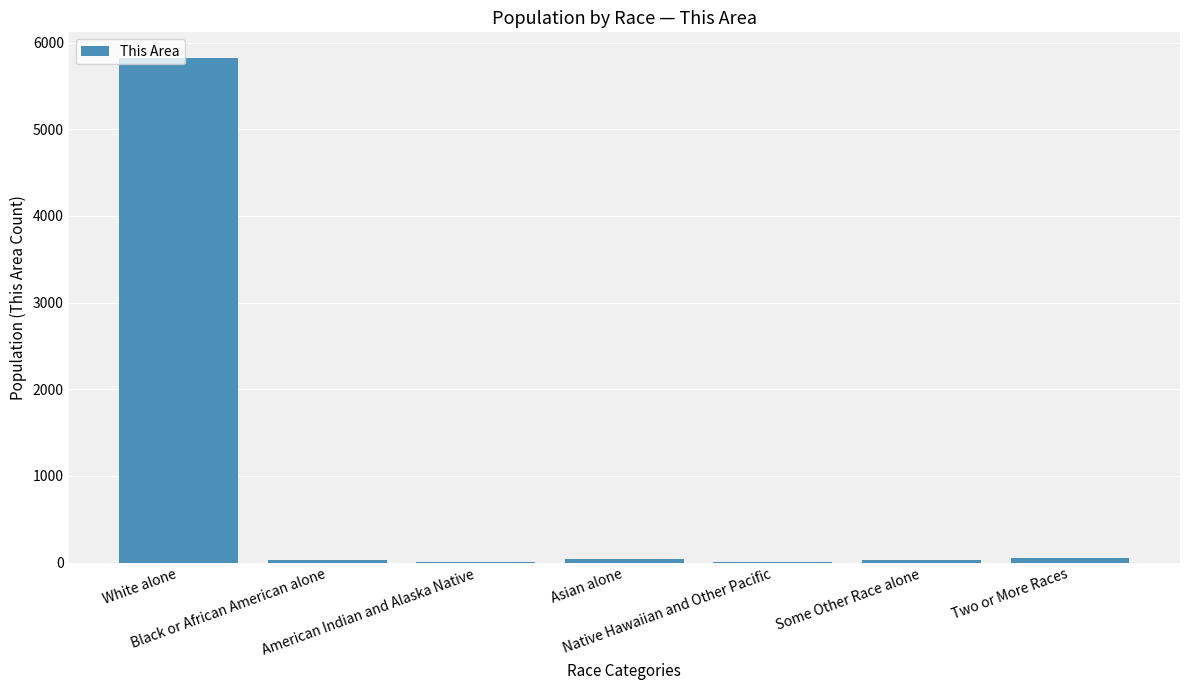

Where does the data first go above 26?

White alone